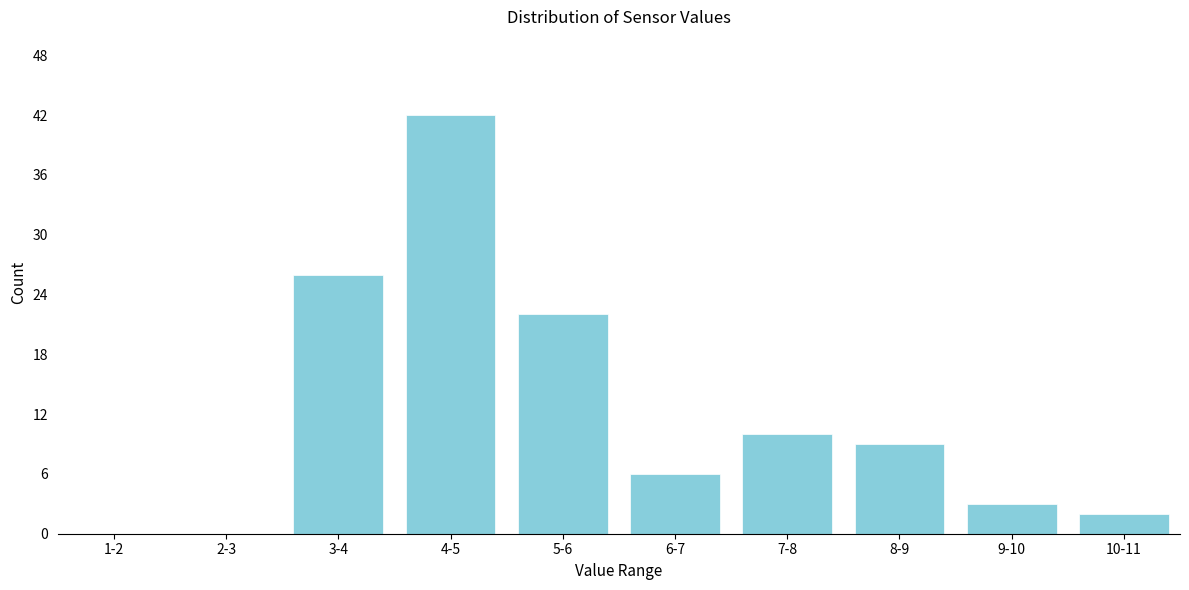

Reading left to right, transcribe all the data shown in this chart.

1-2=0	2-3=0	3-4=26	4-5=42	5-6=22	6-7=6	7-8=10	8-9=9	9-10=3	10-11=2